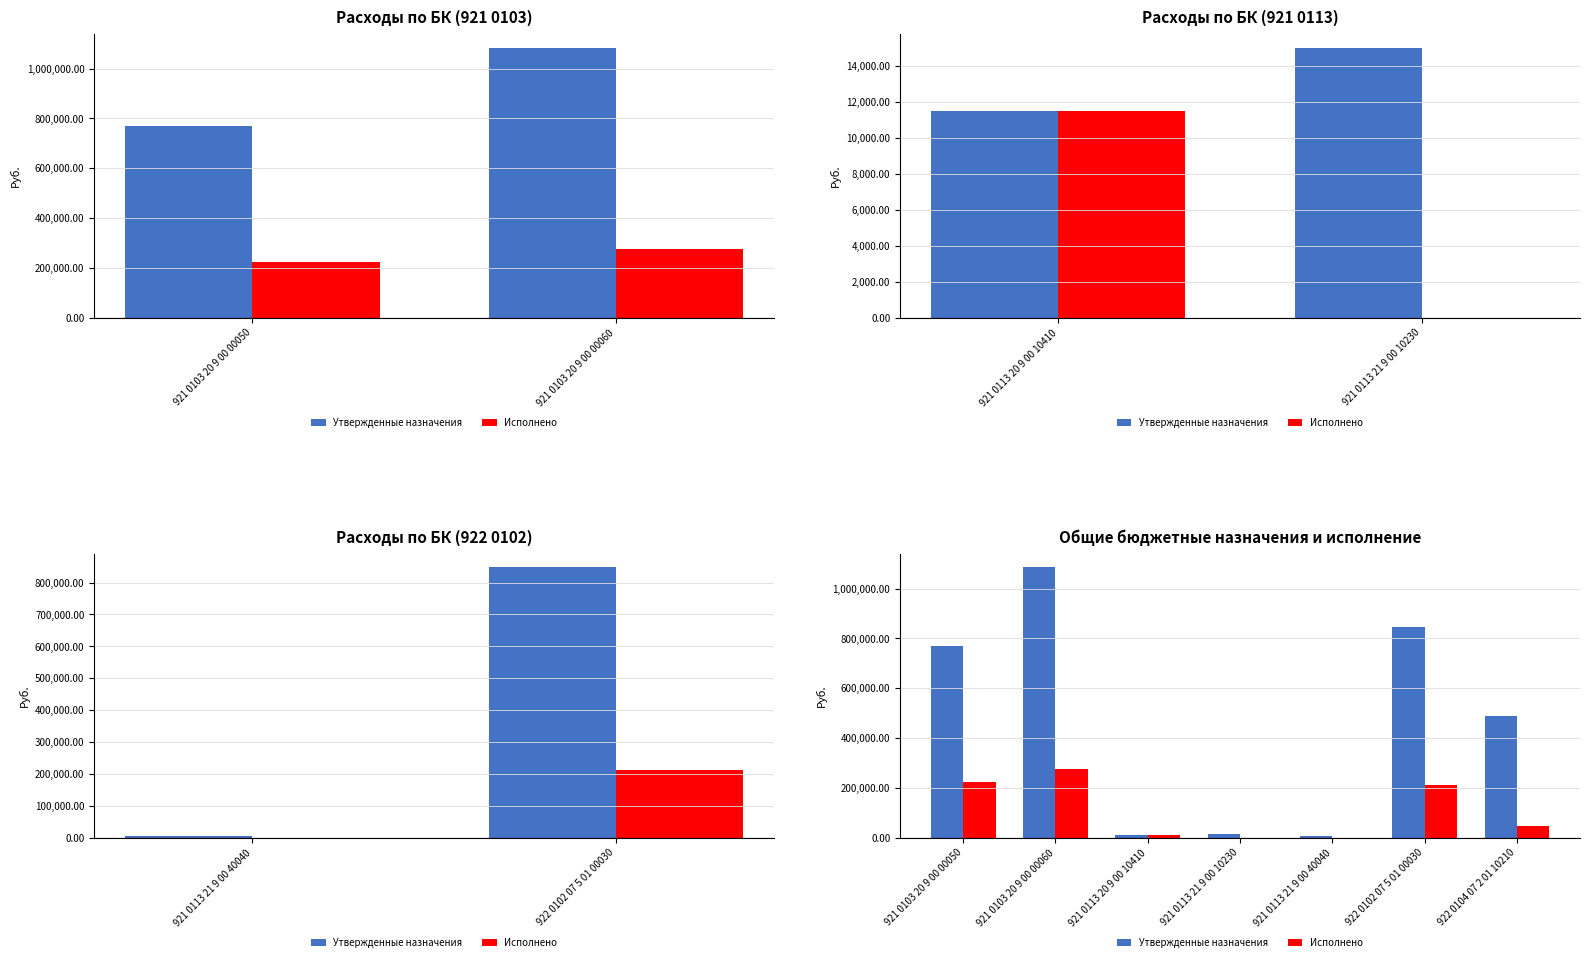

At which category is the sum across all series the highest?

921 0103 20 9 00 00060